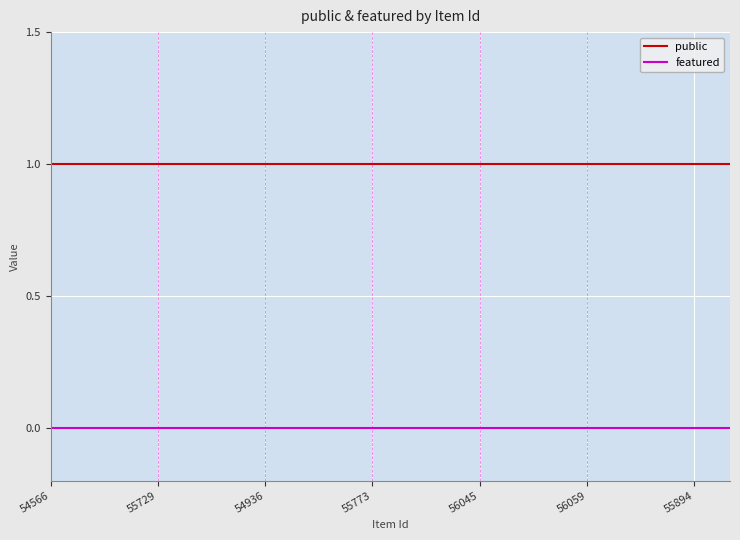

True or false: public and featured cross at least once.

False